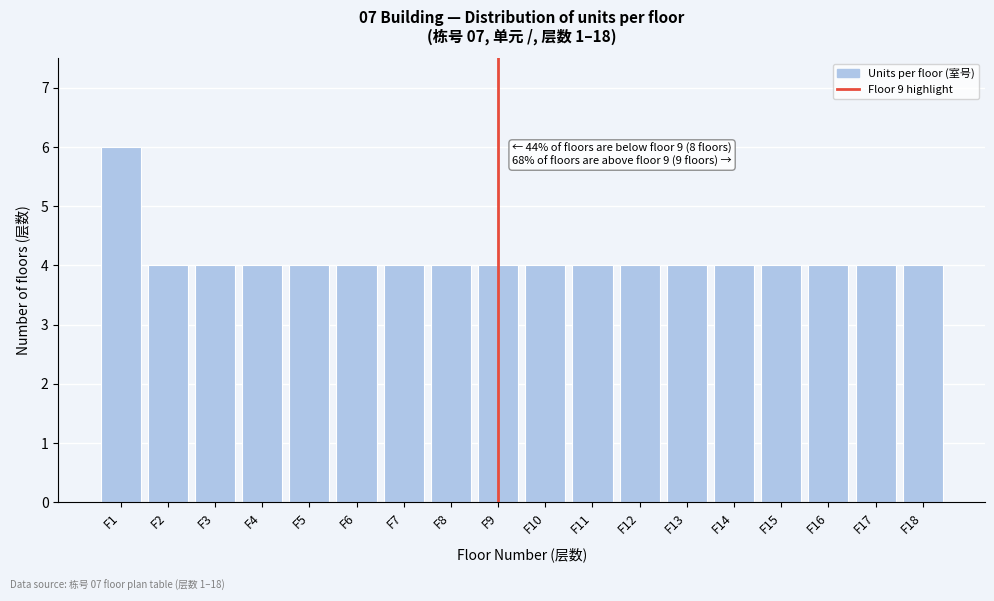

Reading left to right, what are all the values shown in this chart?

F1=6	F2=4	F3=4	F4=4	F5=4	F6=4	F7=4	F8=4	F9=4	F10=4	F11=4	F12=4	F13=4	F14=4	F15=4	F16=4	F17=4	F18=4